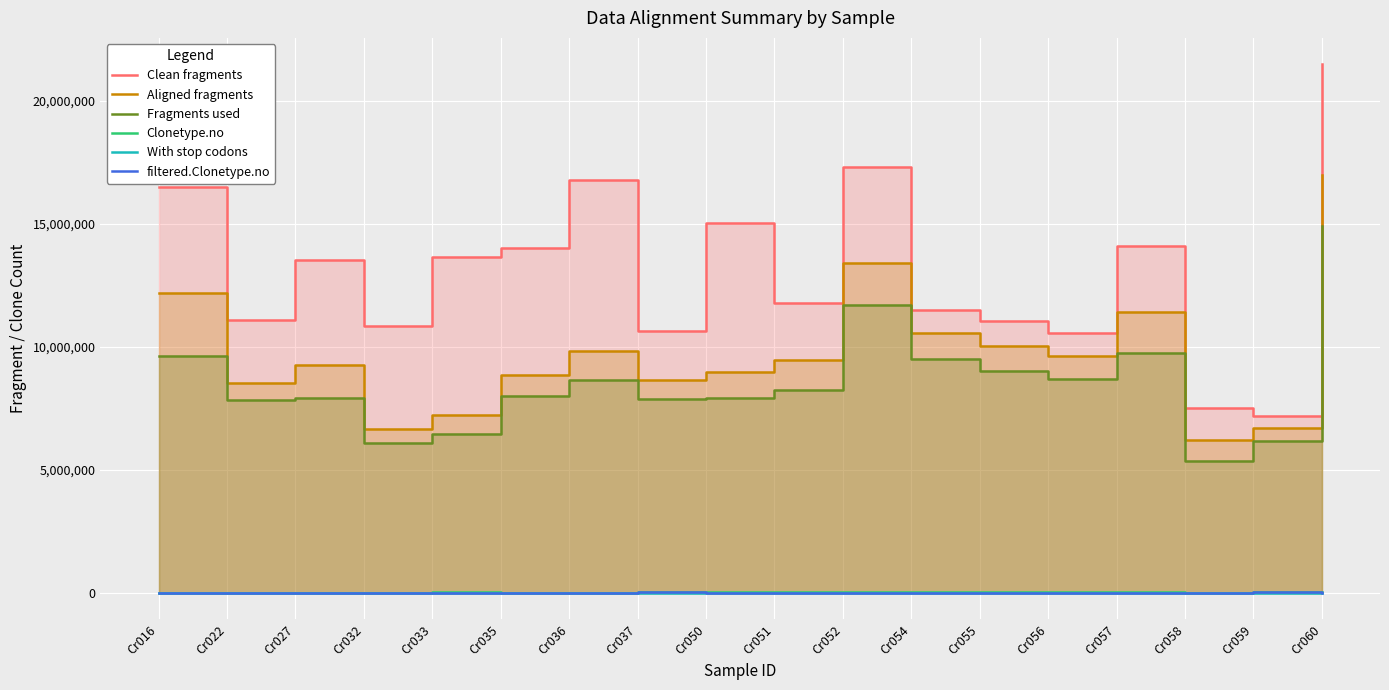

Reading left to right, extract all data points from this chart.

Clean fragments: 16490287	11109877	13535161	10842557	13641317	13995343	16765535	10655302	15011747	11764847	17291241	11482221	11035927	10579159	14079293	7502456	7176944	21476743
Aligned fragments: 12168483	8515755	9269946	6674513	7213471	8863002	9830033	8641373	8964035	9474222	13405311	10556015	10041504	9635121	11430431	6212382	6711105	17000766
Fragments used: 9626153	7823569	7921330	6096663	6467143	7984542	8667832	7876865	7926542	8238597	11697947	9521978	9013058	8704301	9742222	5342956	6167250	14897204
Clonetype.no: 13887	12117	18352	12641	32837	20250	14125	47501	23454	35422	29177	34046	33729	29168	36877	17685	29462	40479
With stop codons: 1098	811	1287	850	1806	1189	1016	3587	1797	2117	1646	2066	2199	2697	3106	1205	1595	3359
filtered.Clonetype.no: 6340	7379	11034	7401	12107	11735	7132	27548	13144	18736	14505	17512	18809	13965	16888	10211	20866	19780